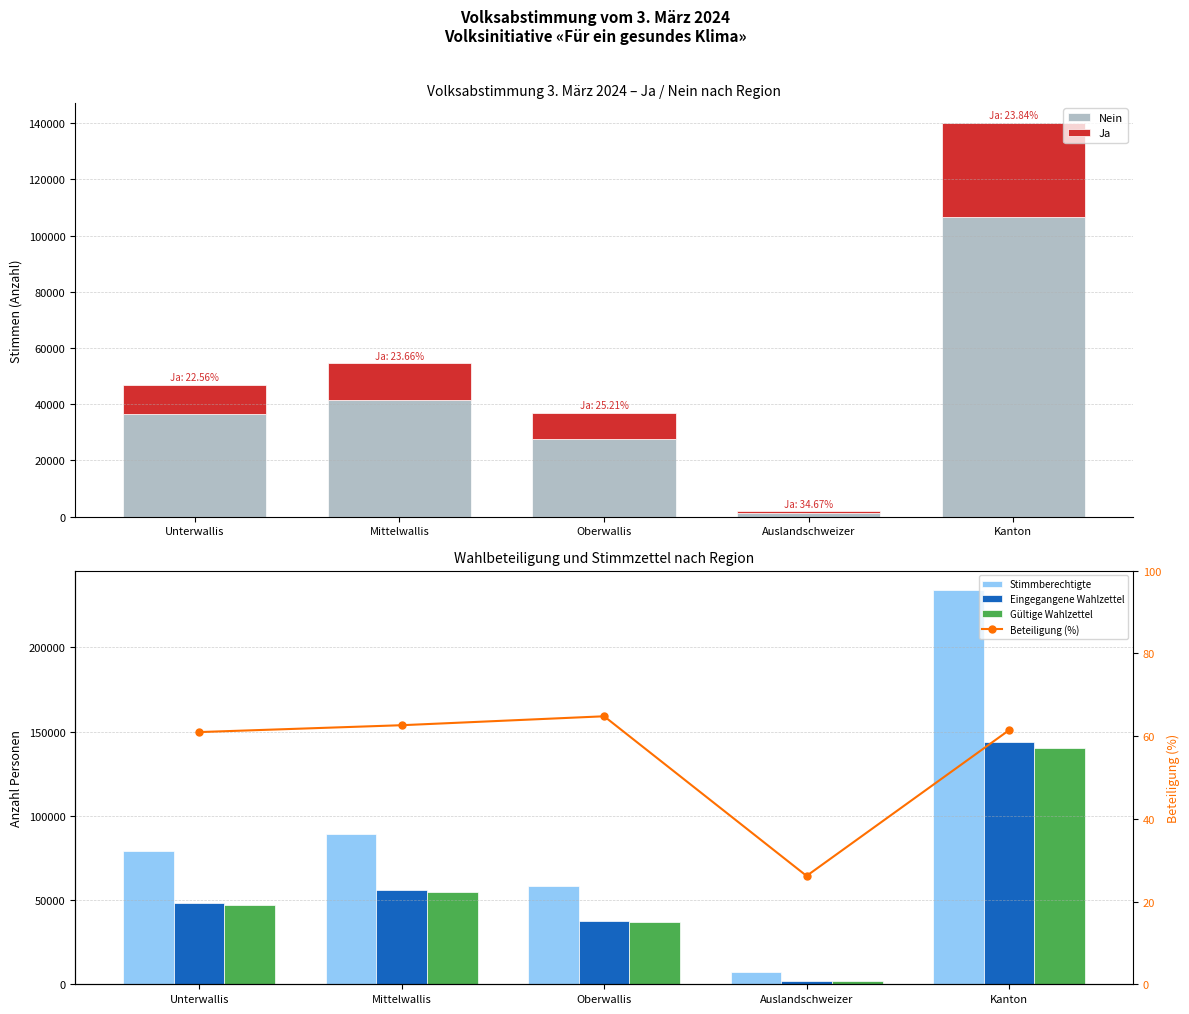

Which category has the highest value in the Beteiligung (%) series?

Oberwallis